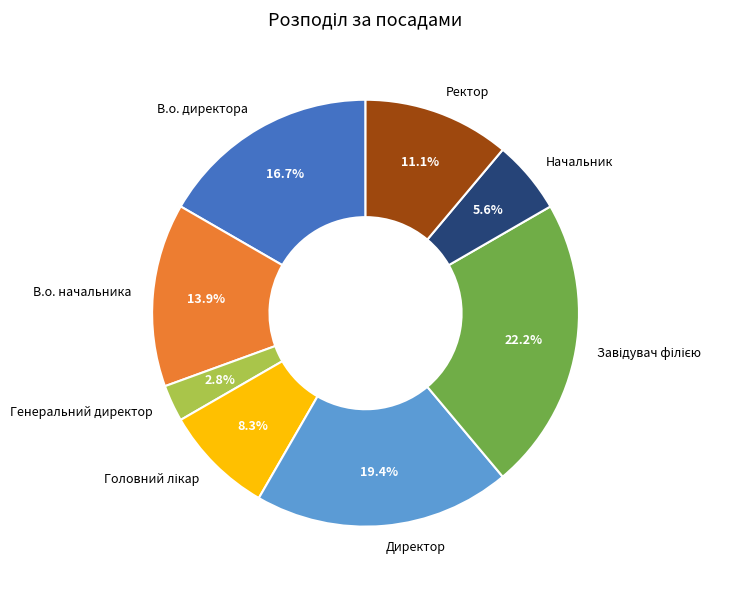

To the nearest percent, what portion does Начальник represent?

6%